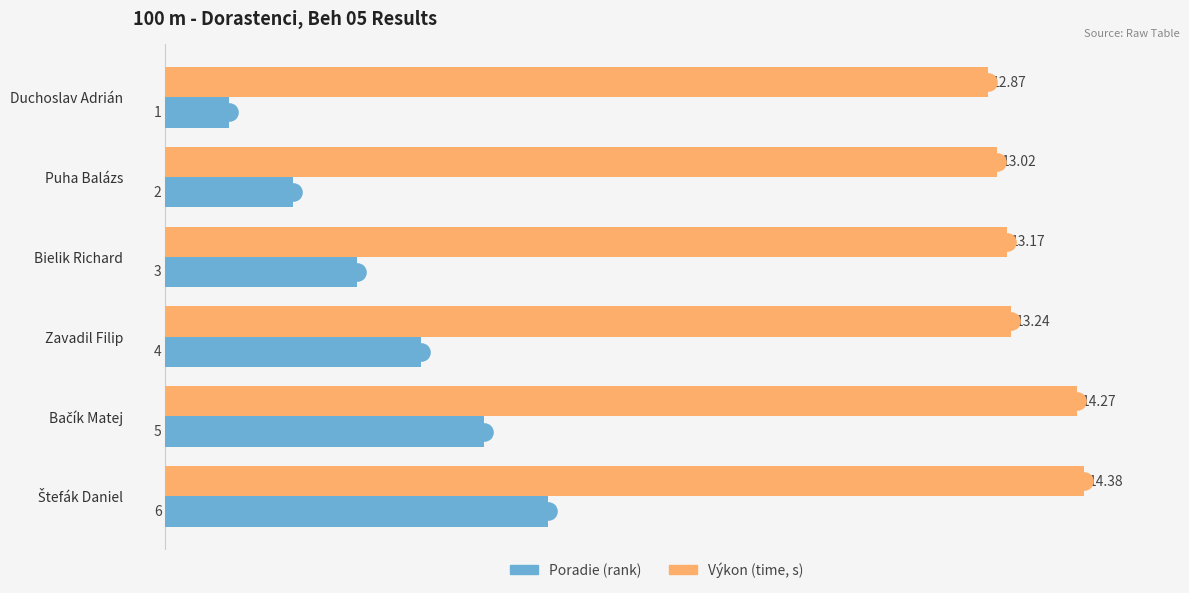

Which series has the largest total across all categories?

Výkon